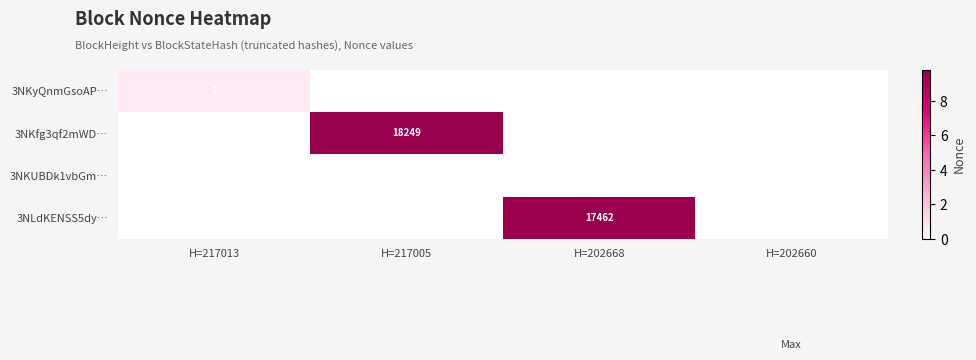

The value of 3NKyQnmGsoAP… at H=217013 is 2. True or false?

False